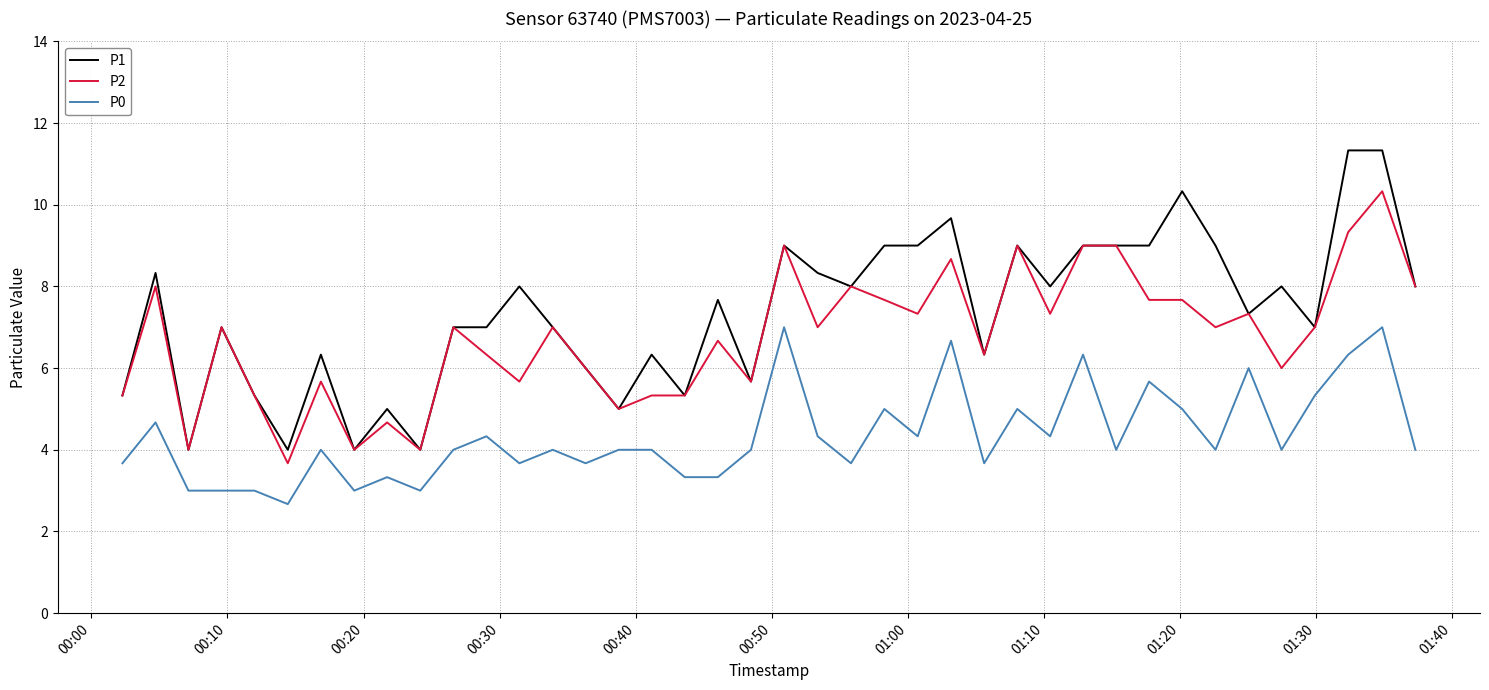

Rank the series by their average value, from highest to lowest.

P1, P2, P0